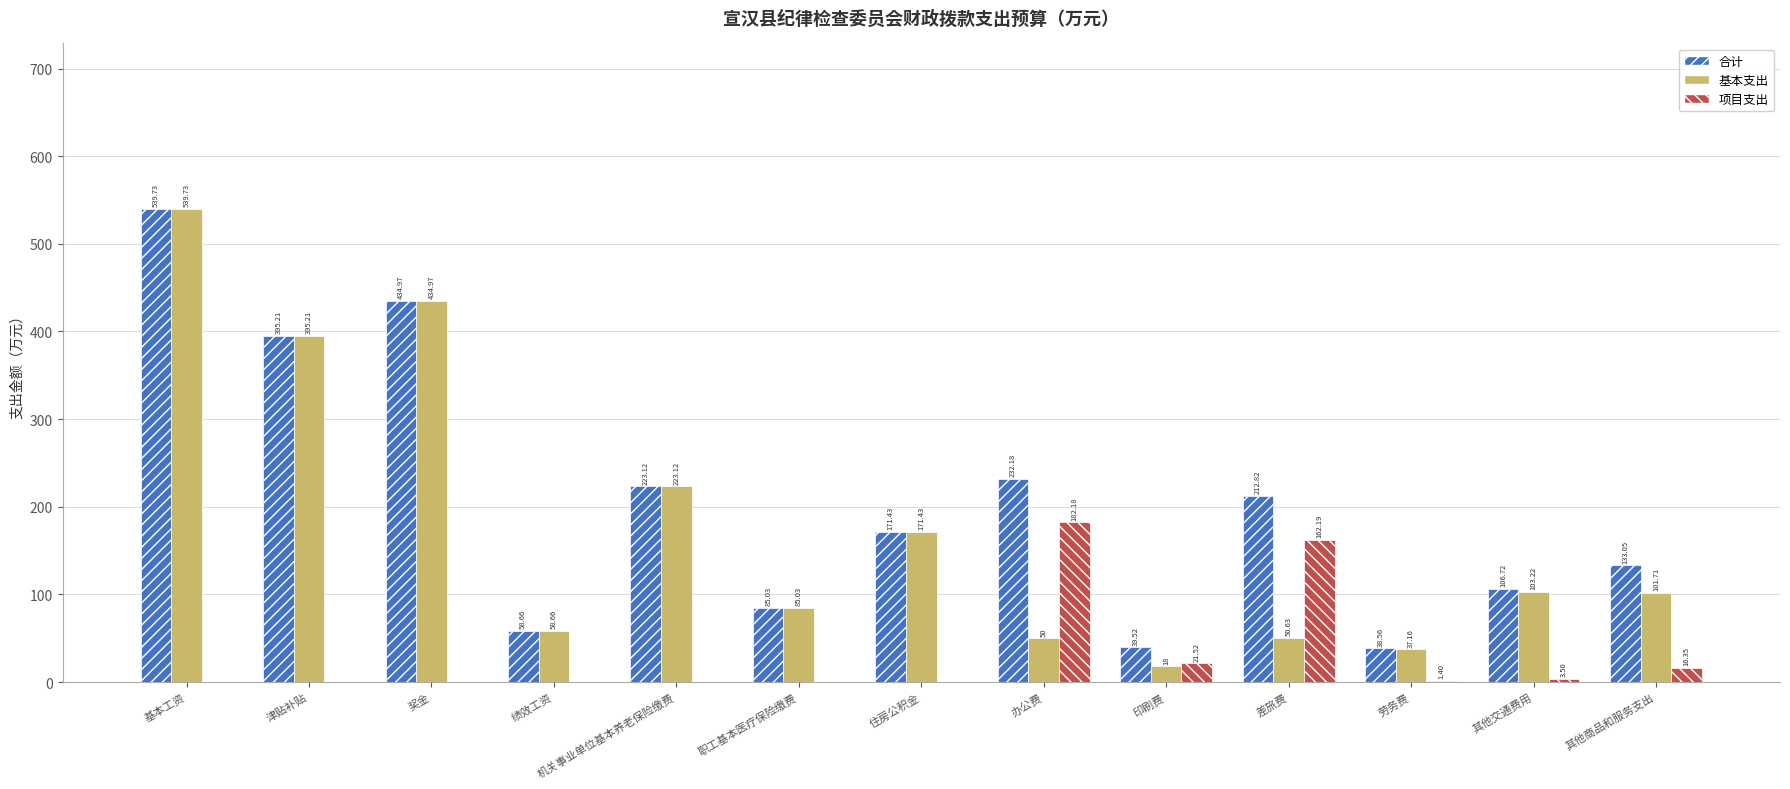

Is the value of 项目支出 at 劳务费 greater than the value of 合计 at 绩效工资?

No